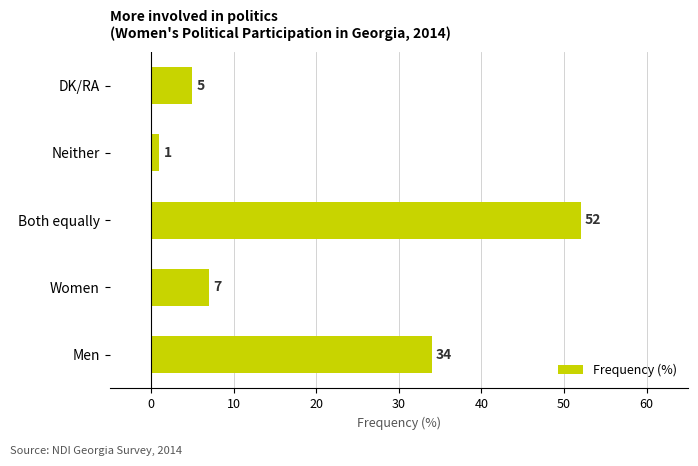

How many bars are there in total?

5